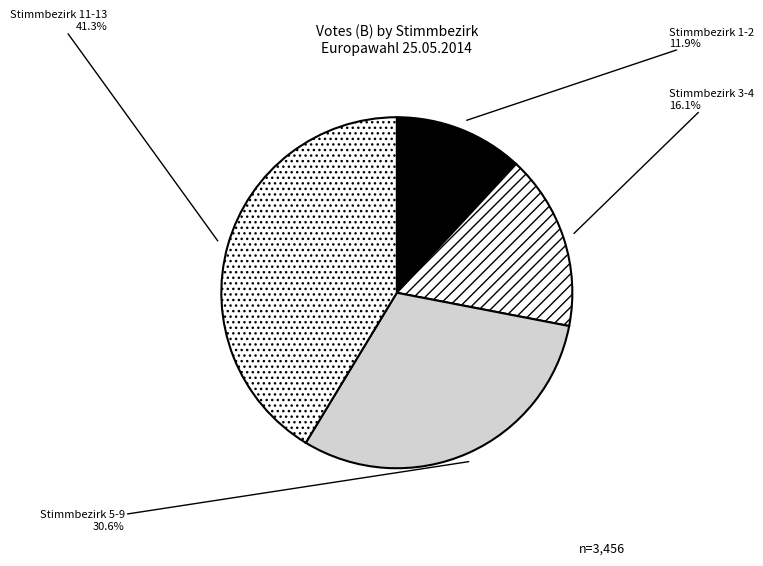

Rank the categories by value from lowest to highest.

Stimmbezirk 1-2, Stimmbezirk 3-4, Stimmbezirk 5-9, Stimmbezirk 11-13